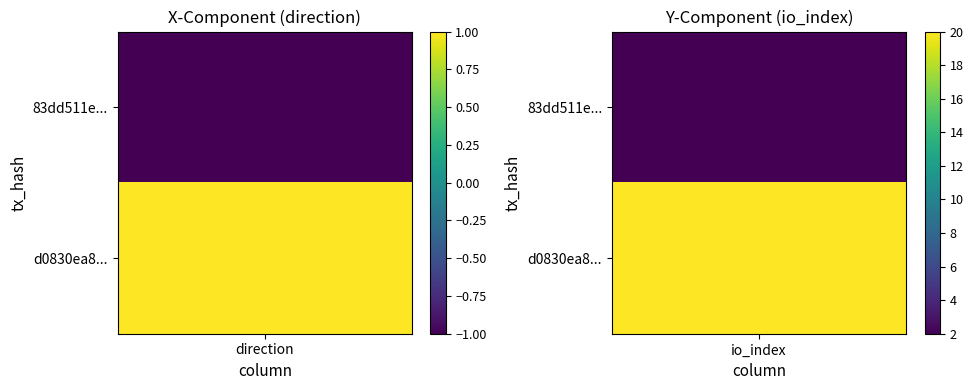

How many series are shown in this chart?

2